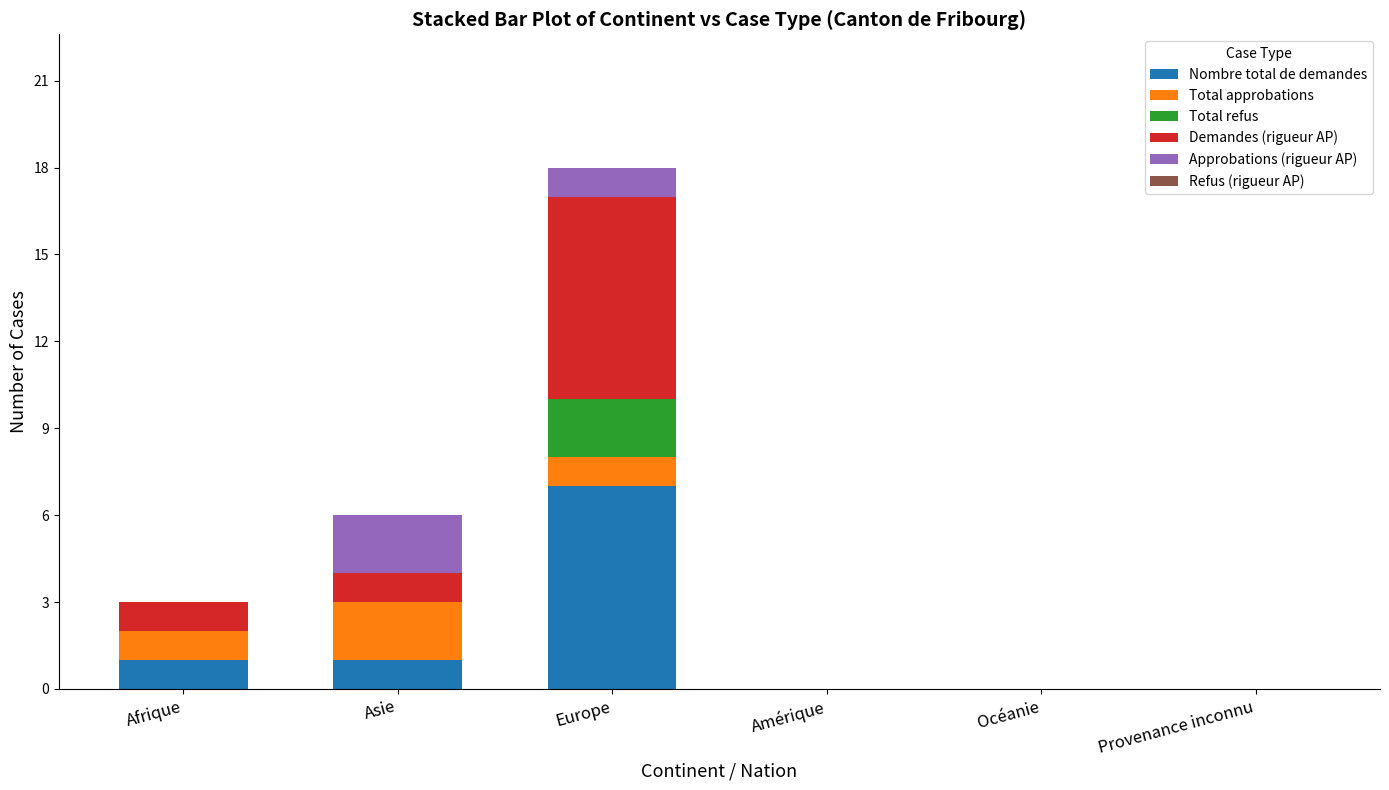

What value does the Nombre total de demandes series have at Europe?

7